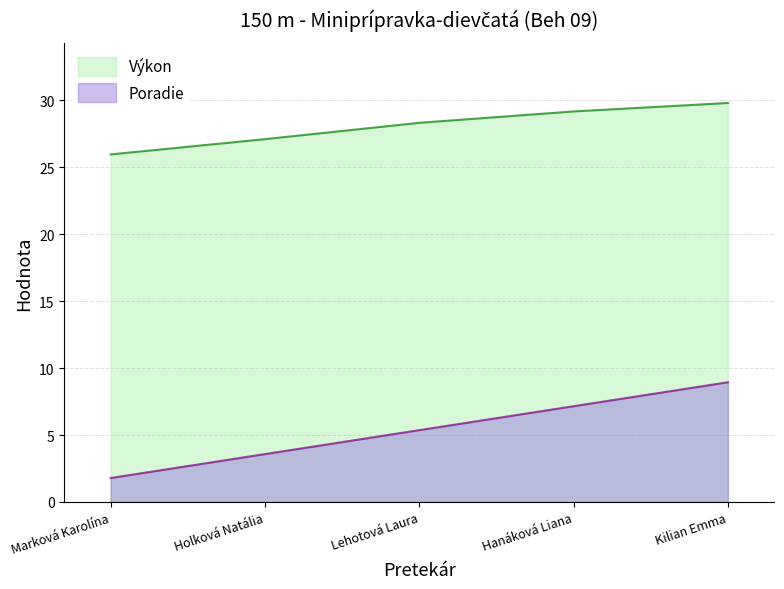

Which series has the widest spread of values?

Poradie